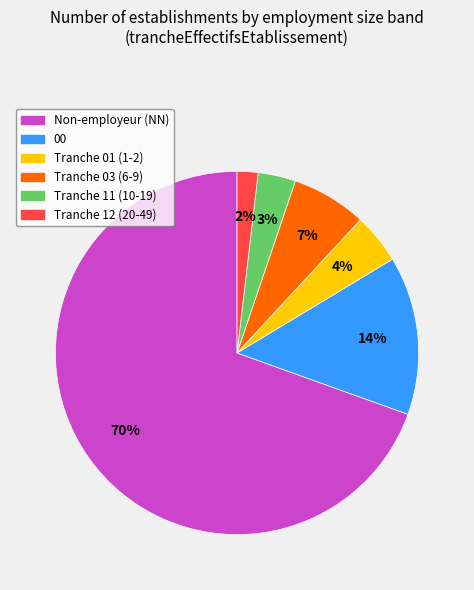

Is there a majority slice in this chart?

Yes